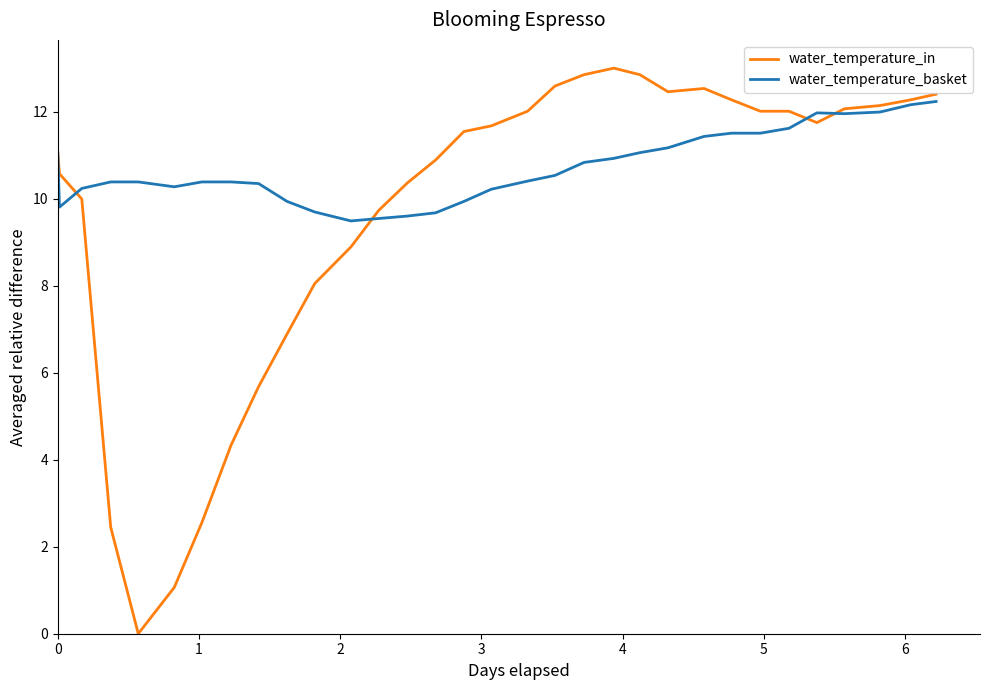

What is the difference between the second highest and minimum values in the water_temperature_in series?

12.9